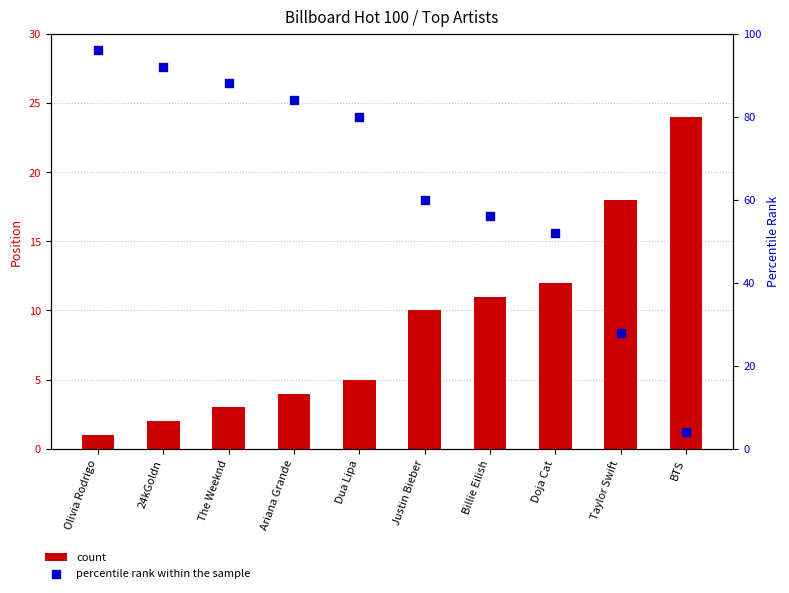

Which series has the largest Y range (max minus min)?

percentile rank within the sample